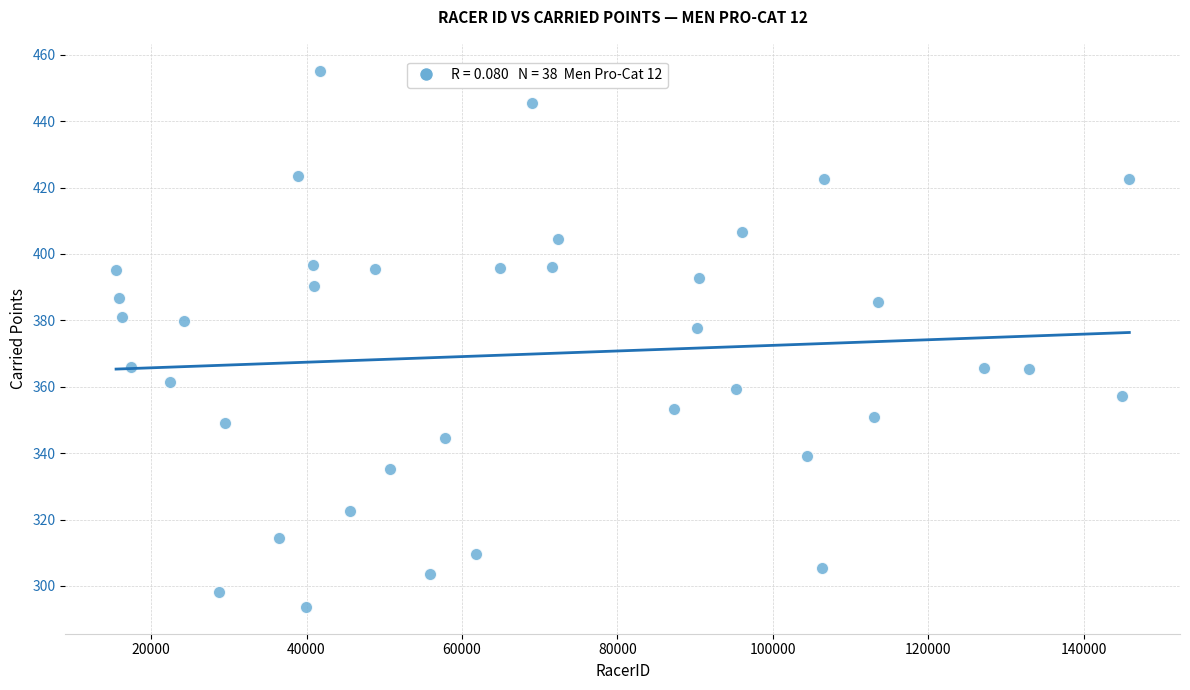

What Y value in the scatter plot is closest to 374?

377.7